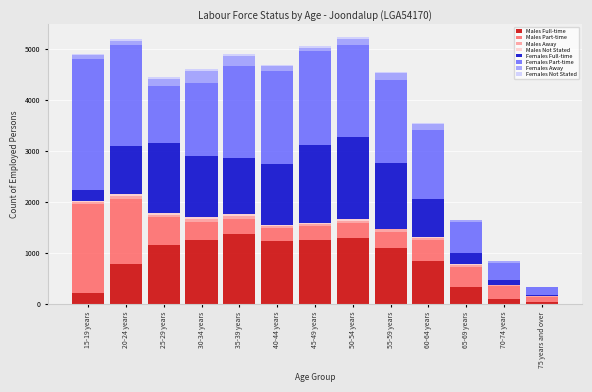

What is the sum of all Males Full-time values?

10863